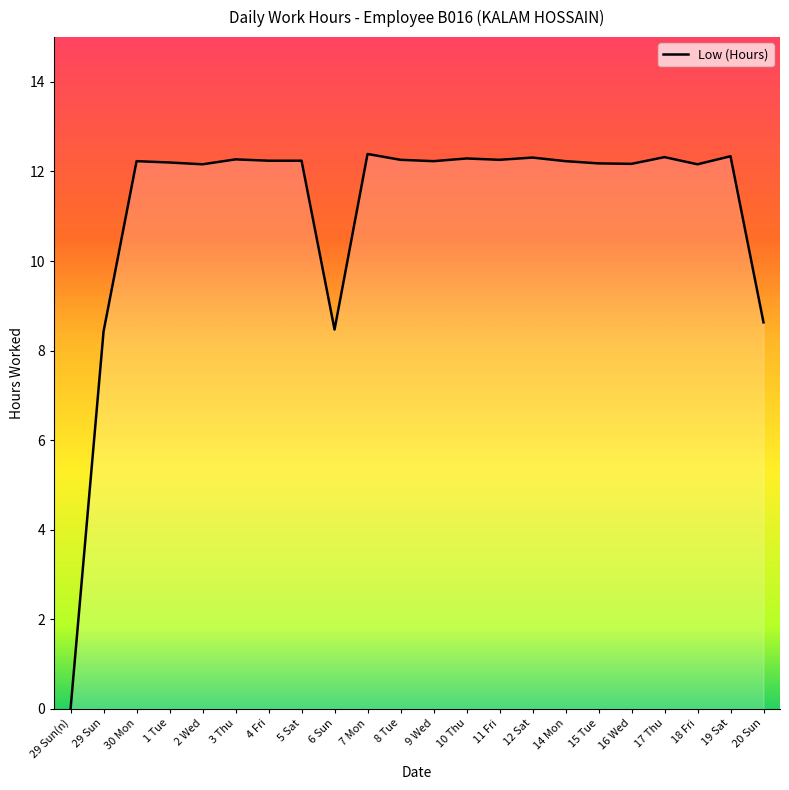

Count the number of values greater than 12.

18